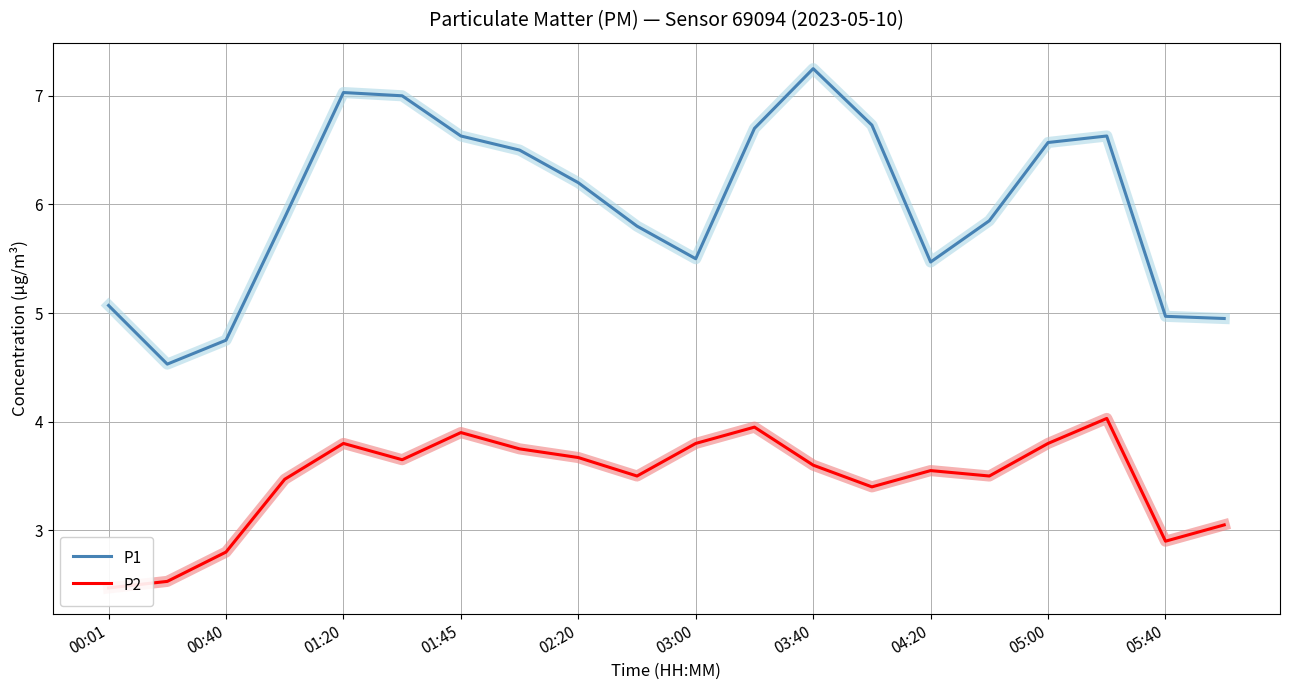

Count the number of categories in the chart.

20